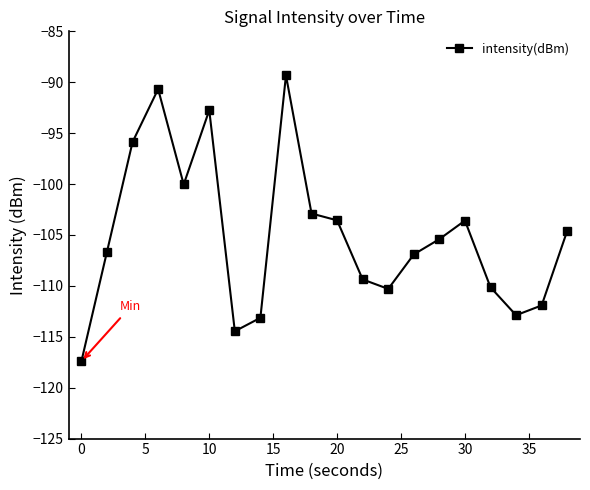

What is the value of the 19th point from the left?

-111.9